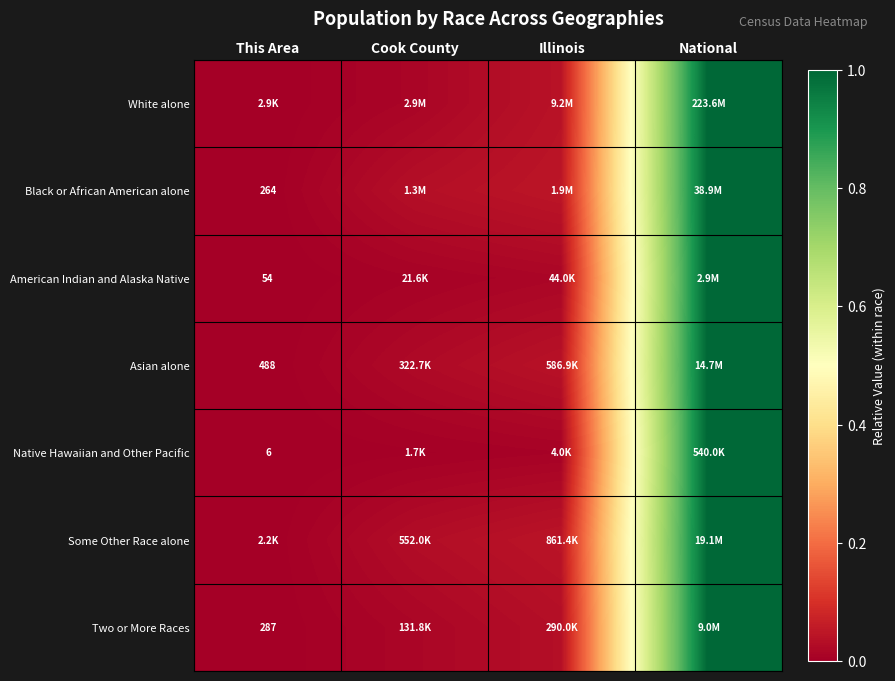

How many distinct data groups are displayed?

7